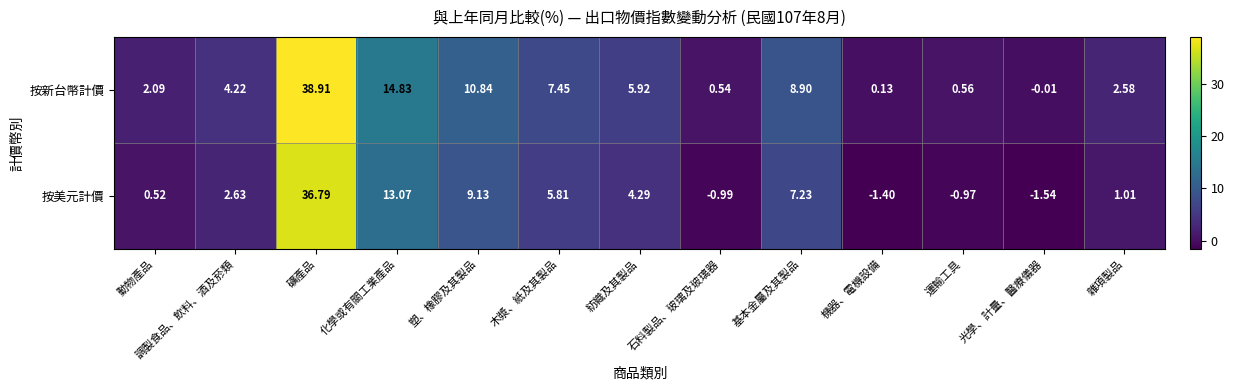

Which series has the largest total across all categories?

按新台幣計價